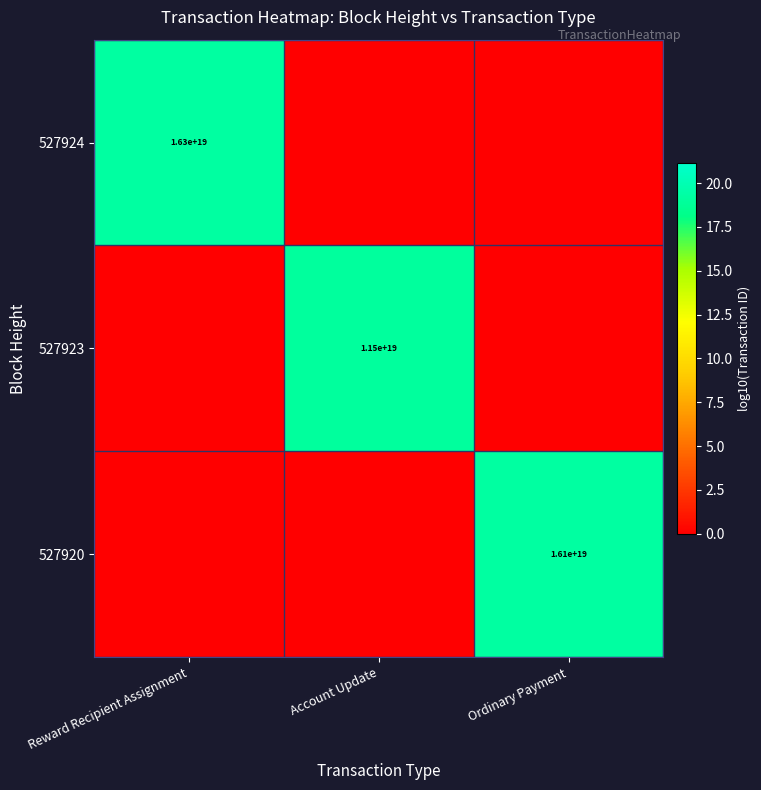

True or false: 527924 has a value of 16300000000000000000 at Reward Recipient Assignment.

True